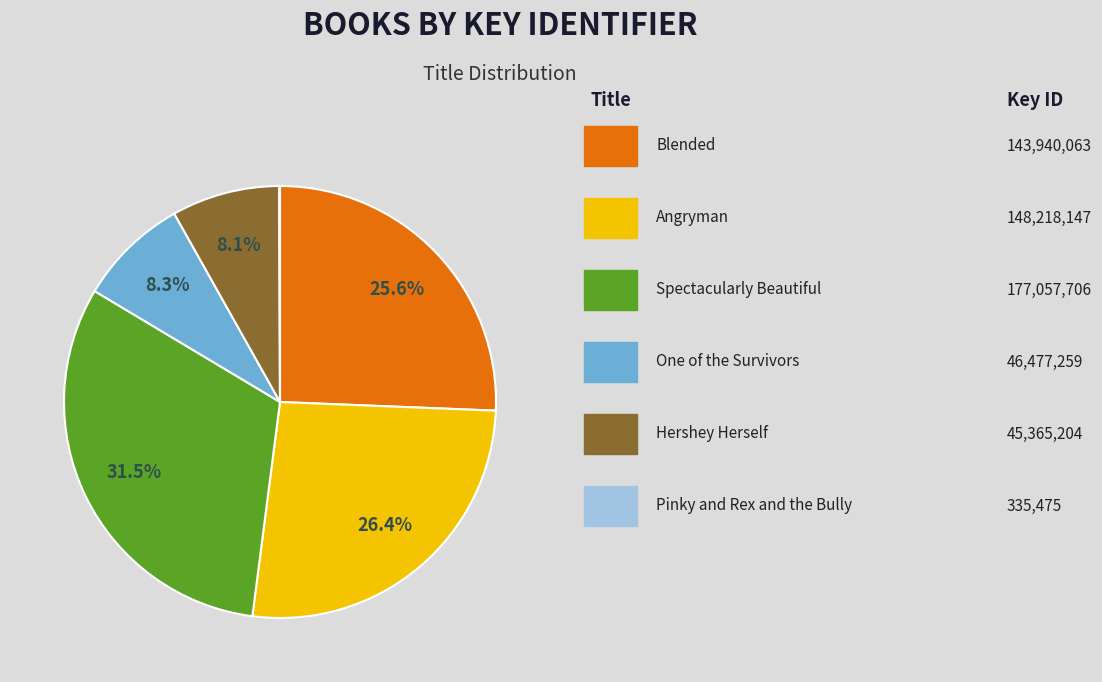

Is there any slice that represents more than half of the pie?

No